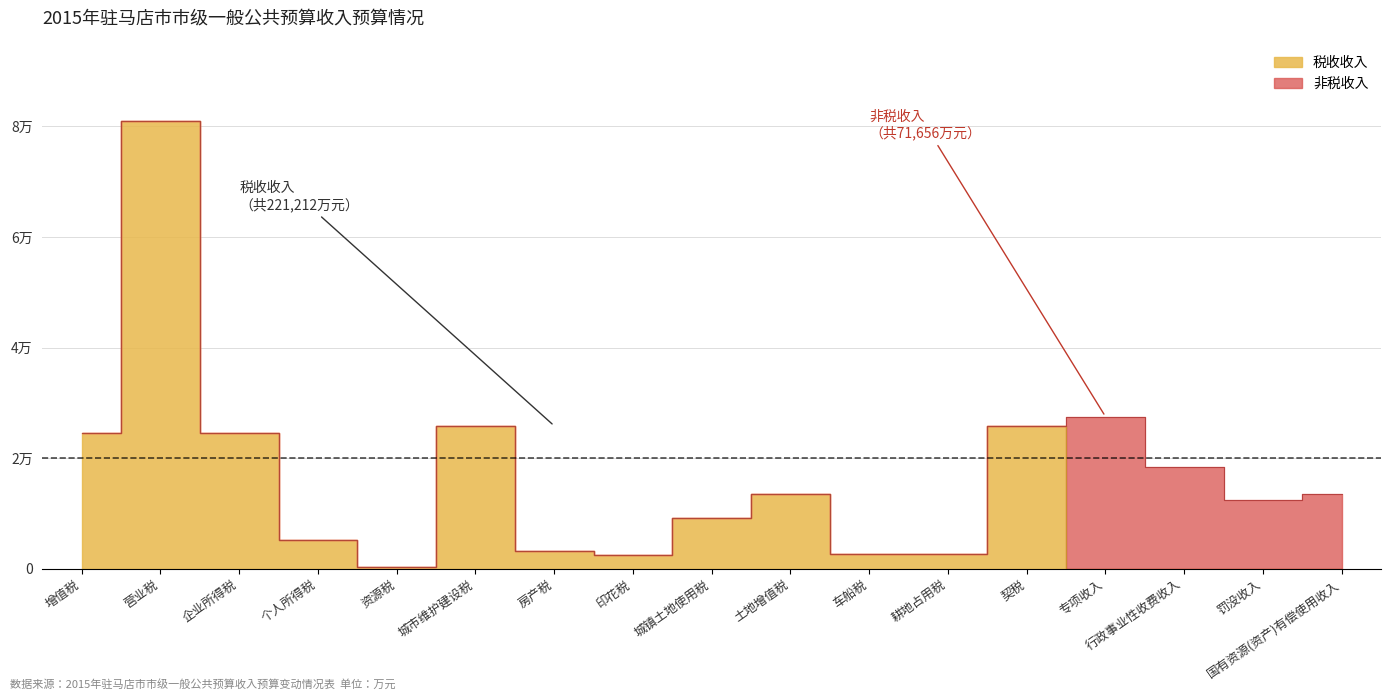

What is the greatest value displayed?

80956